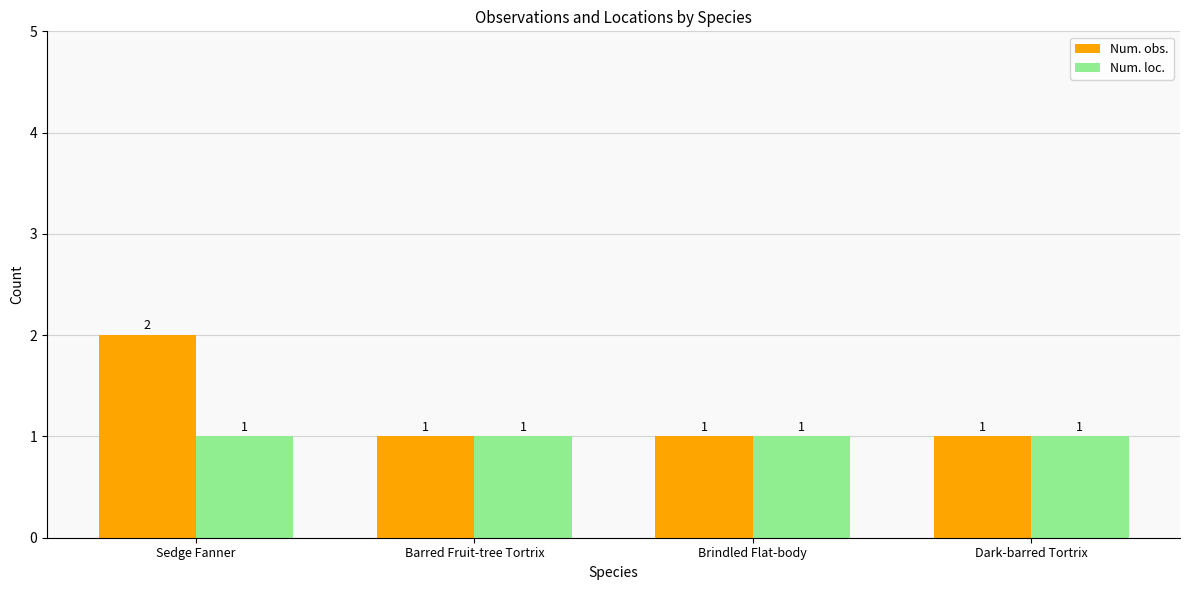

At which category is the sum across all series the highest?

Sedge Fanner